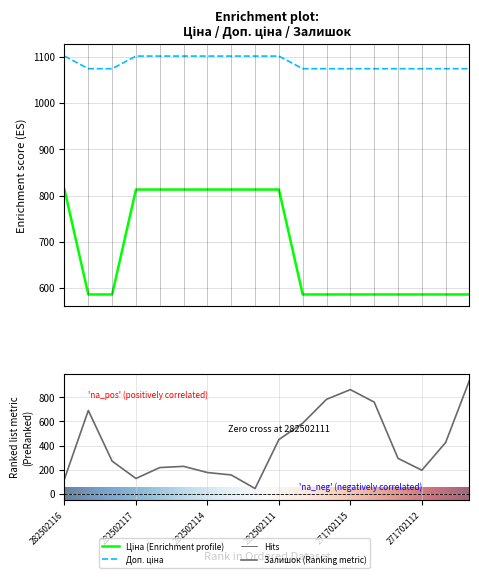

Which label corresponds to the largest value in the chart?

282502116